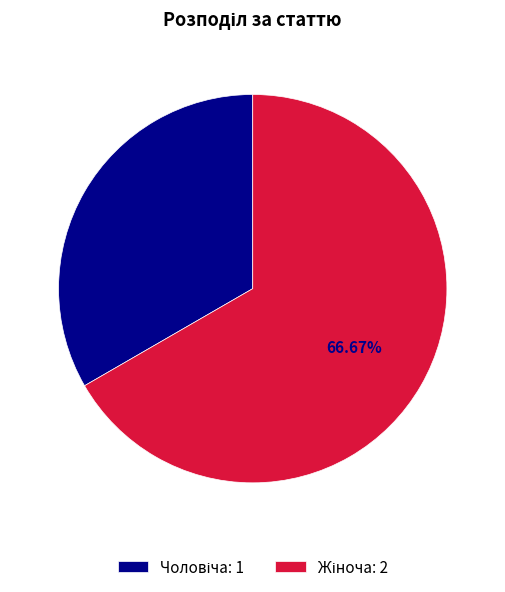

Is there any slice that represents more than half of the pie?

Yes